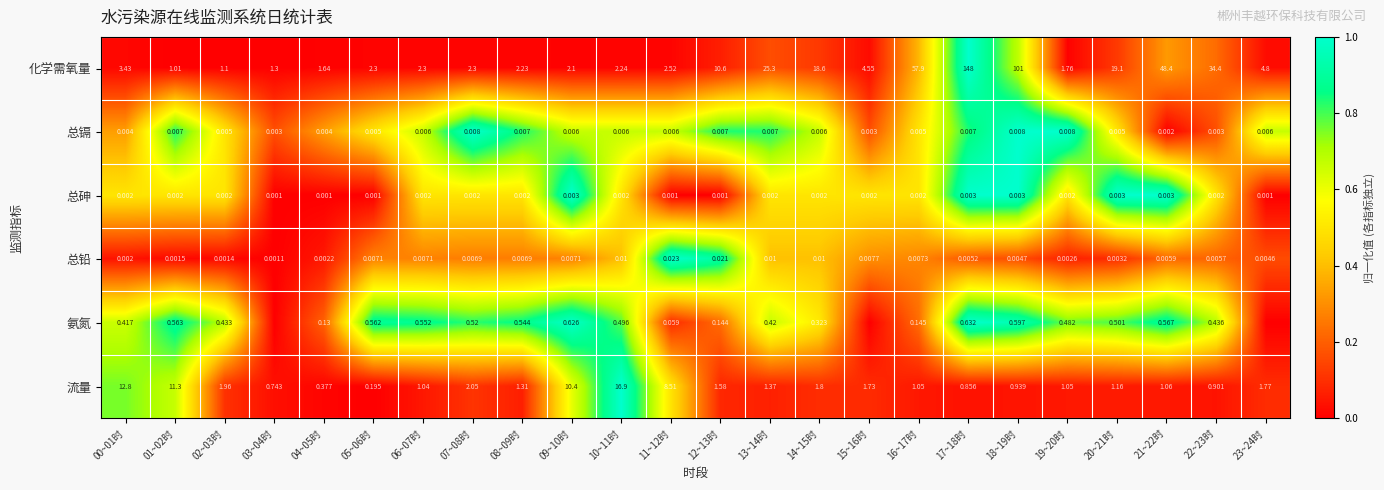

Is the value of 总铅 at 01~02时 greater than the value of 总镉 at 10~11时?

No